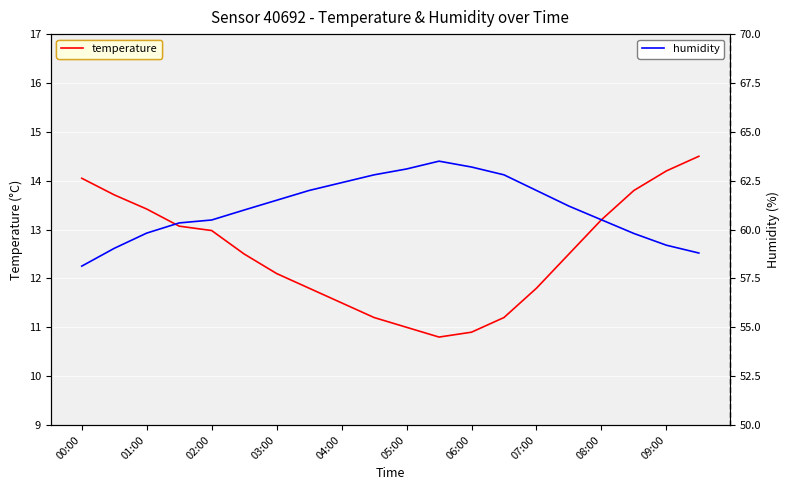

Which series has the largest range (max minus min)?

humidity